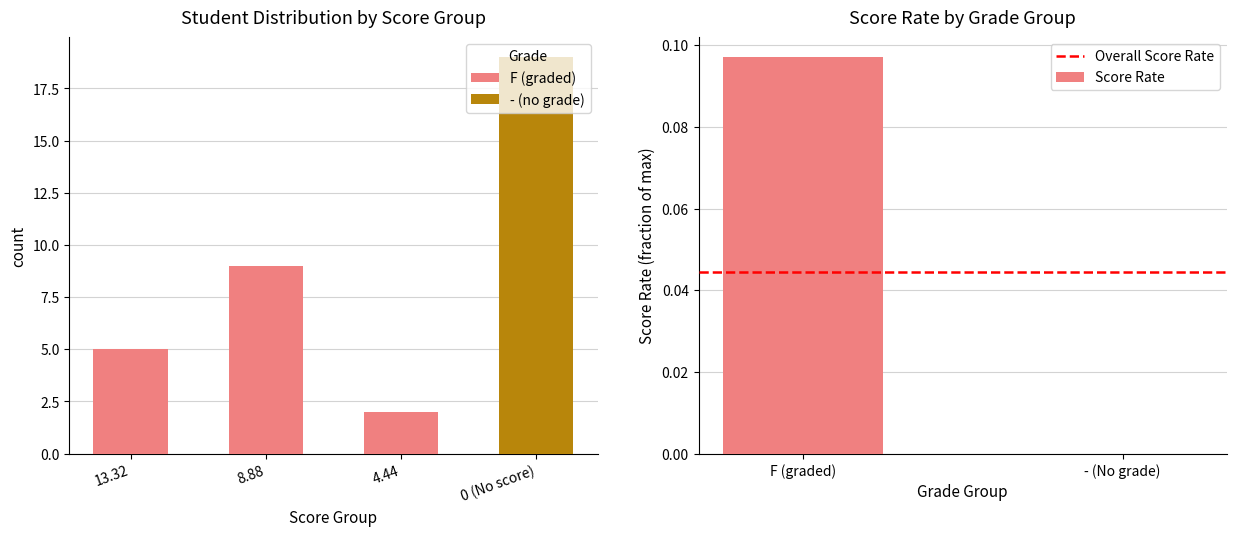

True or false: Score Rate has a value of 0.0 at - (No grade).

True